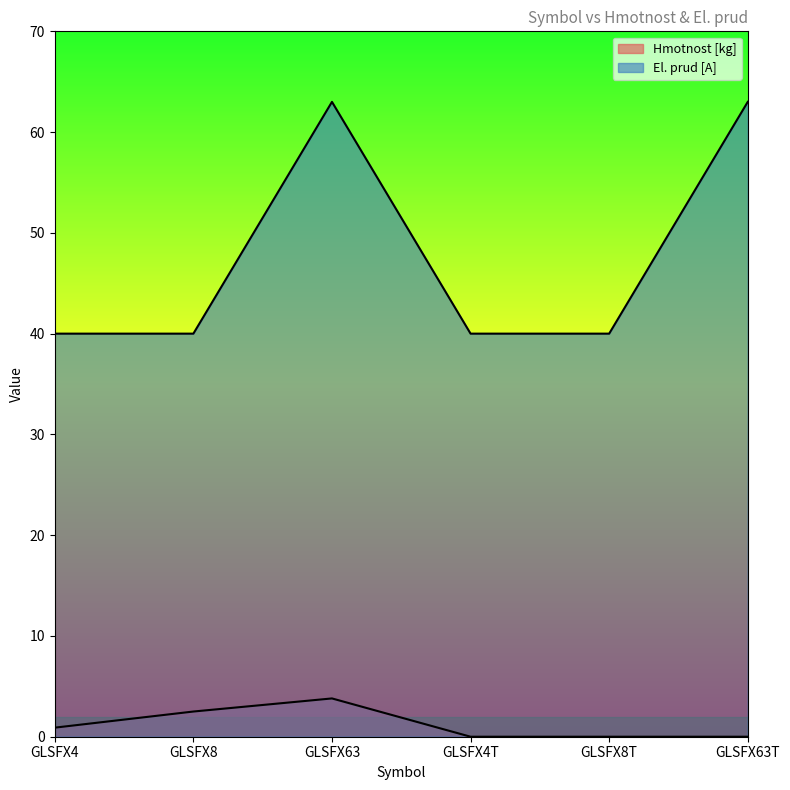

What are all the series names shown in the legend?

Hmotnost [kg], El. prud [A]